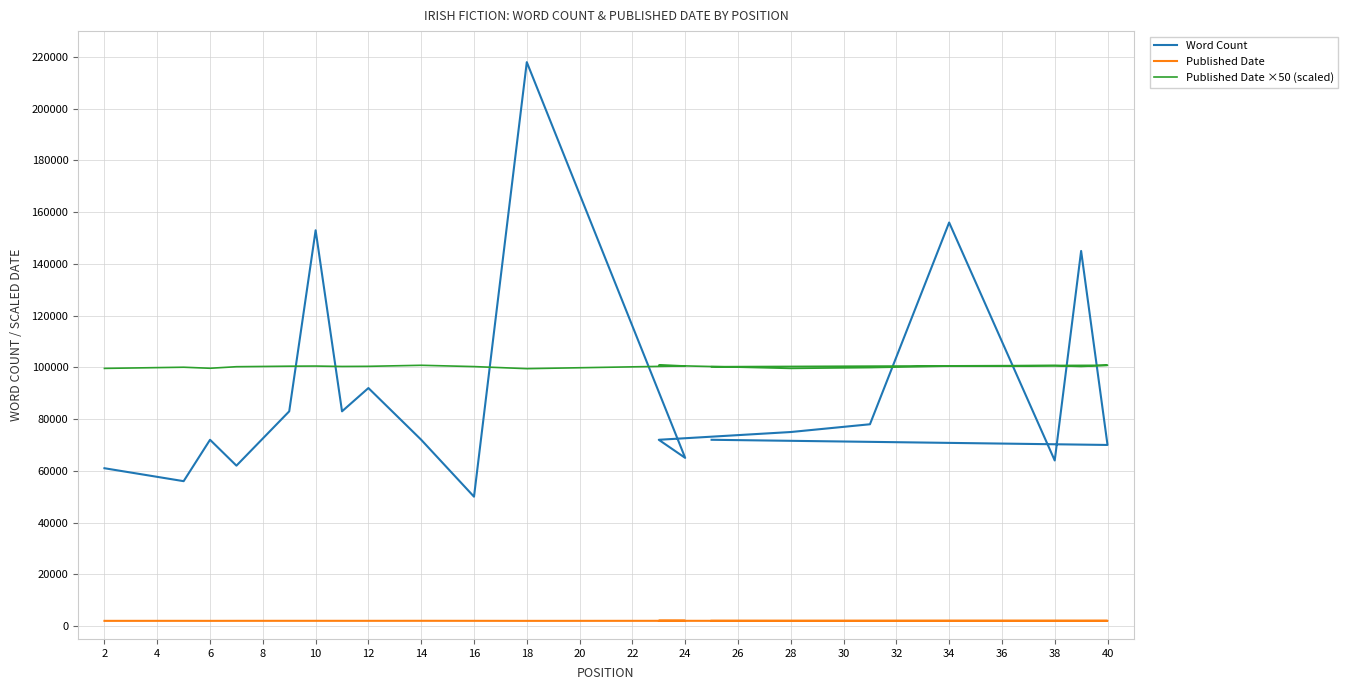

At how many categories does at least one series exceed 66679?

20